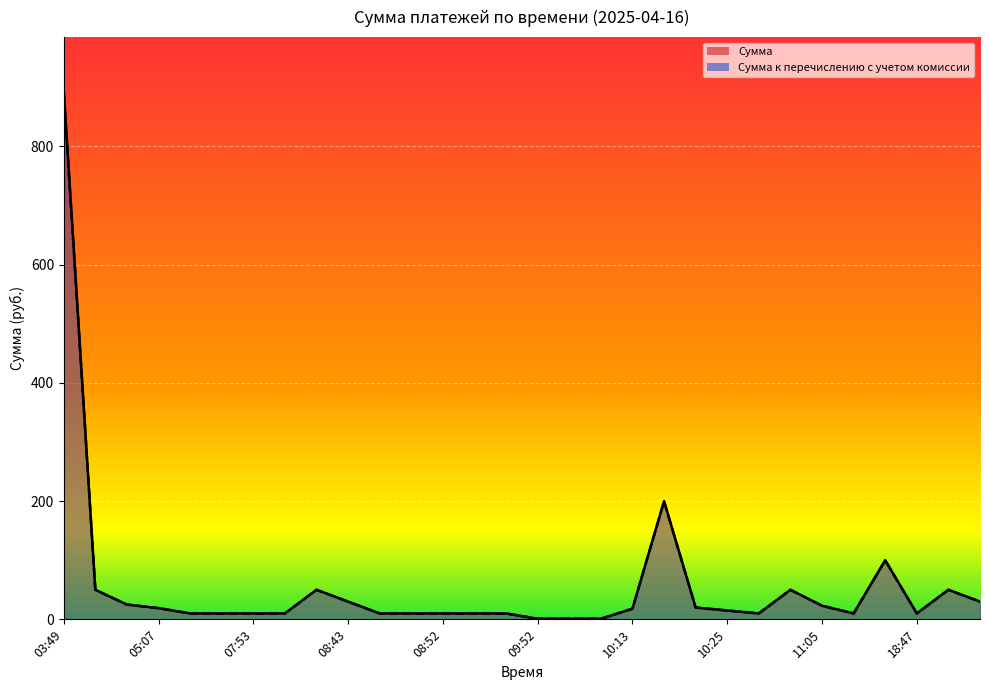

Which series changed the most between 06:33 and 08:51?

Сумма